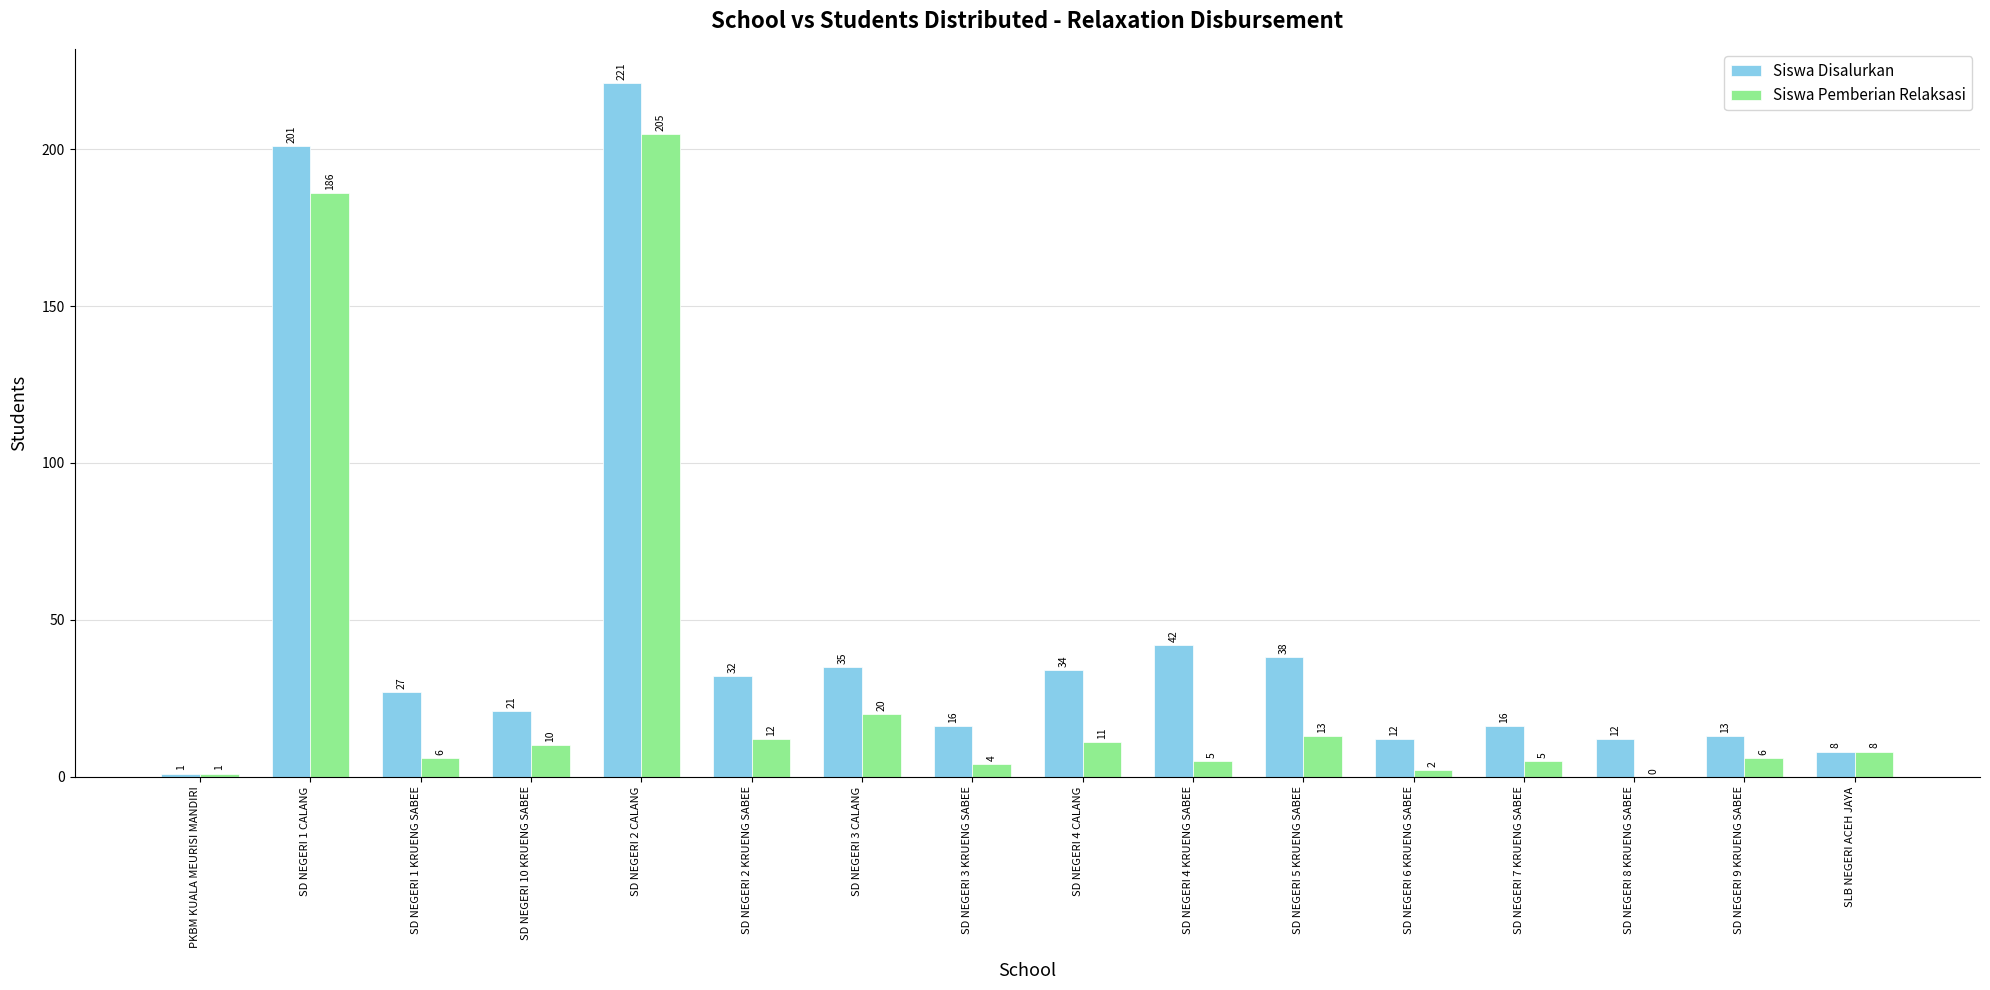

Reading left to right, what are all the values shown in this chart?

Siswa Disalurkan: PKBM KUALA MEURISI MANDIRI=1	SD NEGERI 1 CALANG=201	SD NEGERI 1 KRUENG SABEE=27	SD NEGERI 10 KRUENG SABEE=21	SD NEGERI 2 CALANG=221	SD NEGERI 2 KRUENG SABEE=32	SD NEGERI 3 CALANG=35	SD NEGERI 3 KRUENG SABEE=16	SD NEGERI 4 CALANG=34	SD NEGERI 4 KRUENG SABEE=42	SD NEGERI 5 KRUENG SABEE=38	SD NEGERI 6 KRUENG SABEE=12	SD NEGERI 7 KRUENG SABEE=16	SD NEGERI 8 KRUENG SABEE=12	SD NEGERI 9 KRUENG SABEE=13	SLB NEGERI ACEH JAYA=8
Siswa Pemberian Relaksasi: PKBM KUALA MEURISI MANDIRI=1	SD NEGERI 1 CALANG=186	SD NEGERI 1 KRUENG SABEE=6	SD NEGERI 10 KRUENG SABEE=10	SD NEGERI 2 CALANG=205	SD NEGERI 2 KRUENG SABEE=12	SD NEGERI 3 CALANG=20	SD NEGERI 3 KRUENG SABEE=4	SD NEGERI 4 CALANG=11	SD NEGERI 4 KRUENG SABEE=5	SD NEGERI 5 KRUENG SABEE=13	SD NEGERI 6 KRUENG SABEE=2	SD NEGERI 7 KRUENG SABEE=5	SD NEGERI 8 KRUENG SABEE=0	SD NEGERI 9 KRUENG SABEE=6	SLB NEGERI ACEH JAYA=8